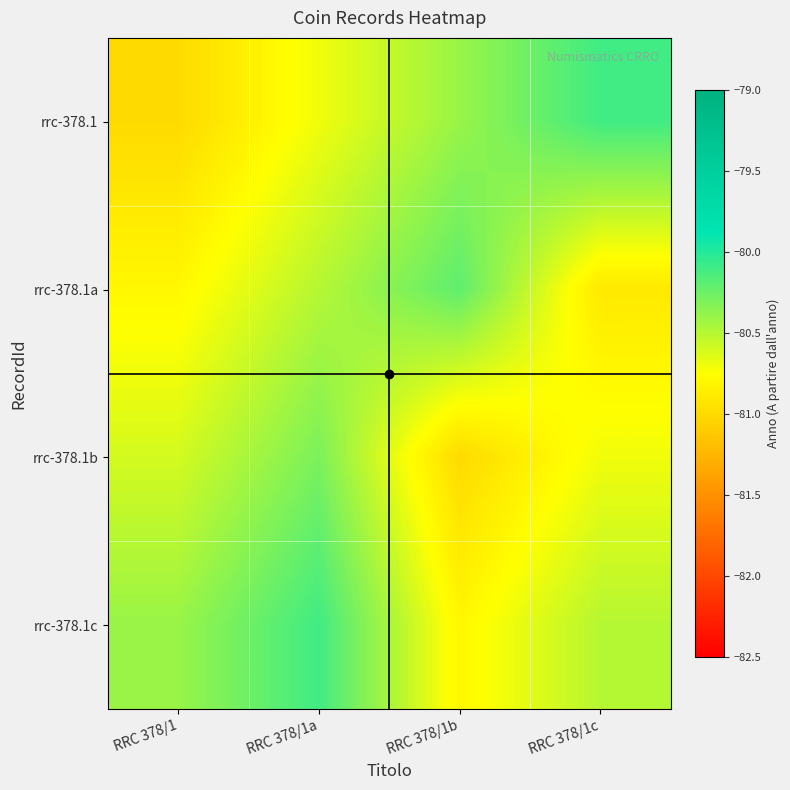

Between RRC 378/1a and RRC 378/1, which is larger?

RRC 378/1a